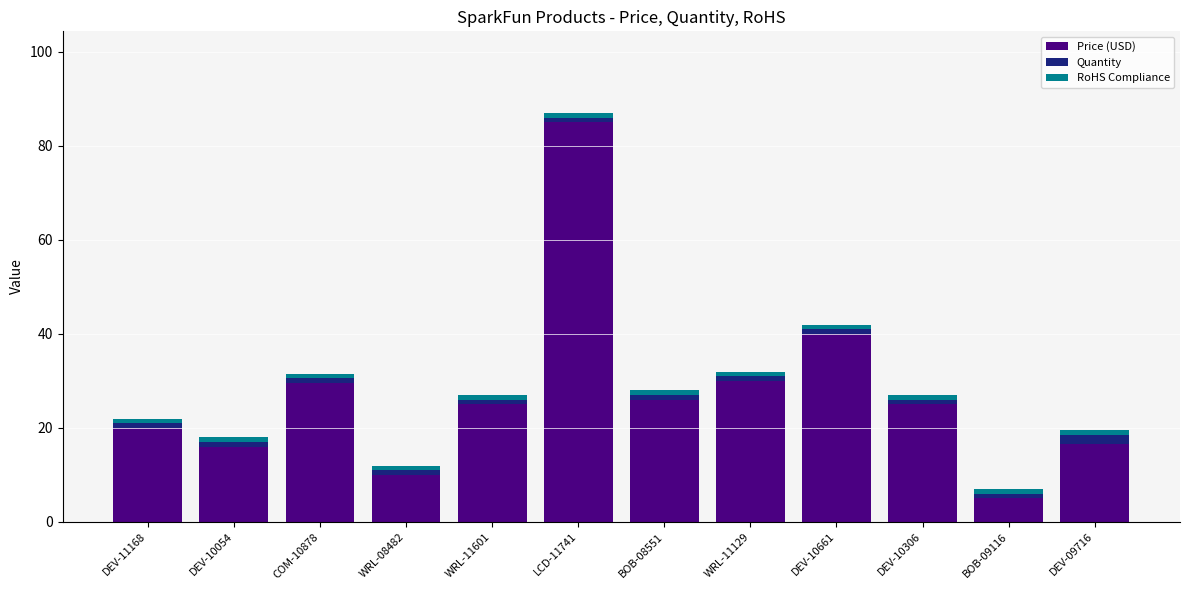

What is the lowest value of the Price (USD) series?

5.0